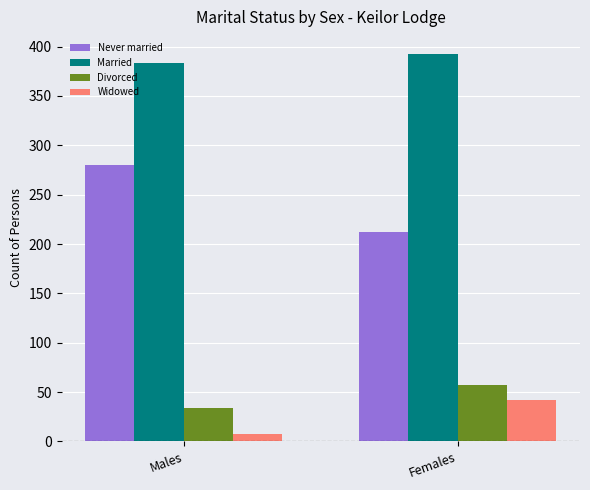

What is the average value of the Never married series?

246